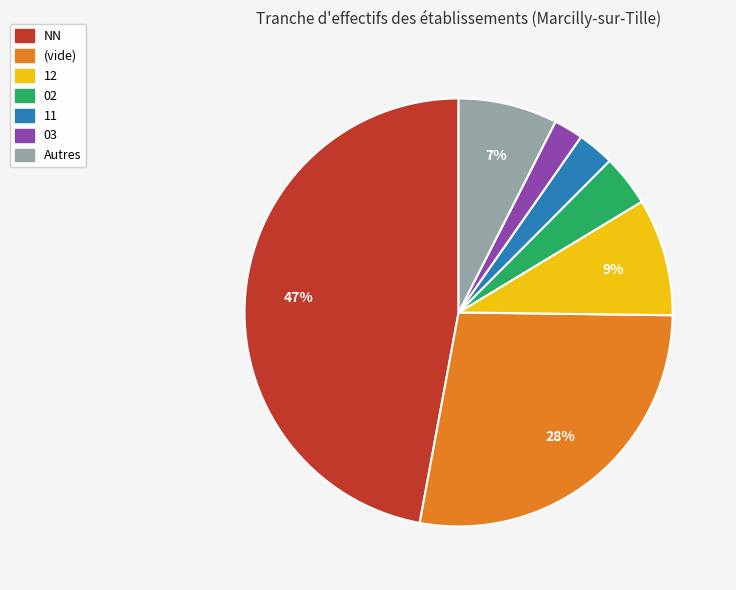

To the nearest percent, what is the average slice percentage?

14%